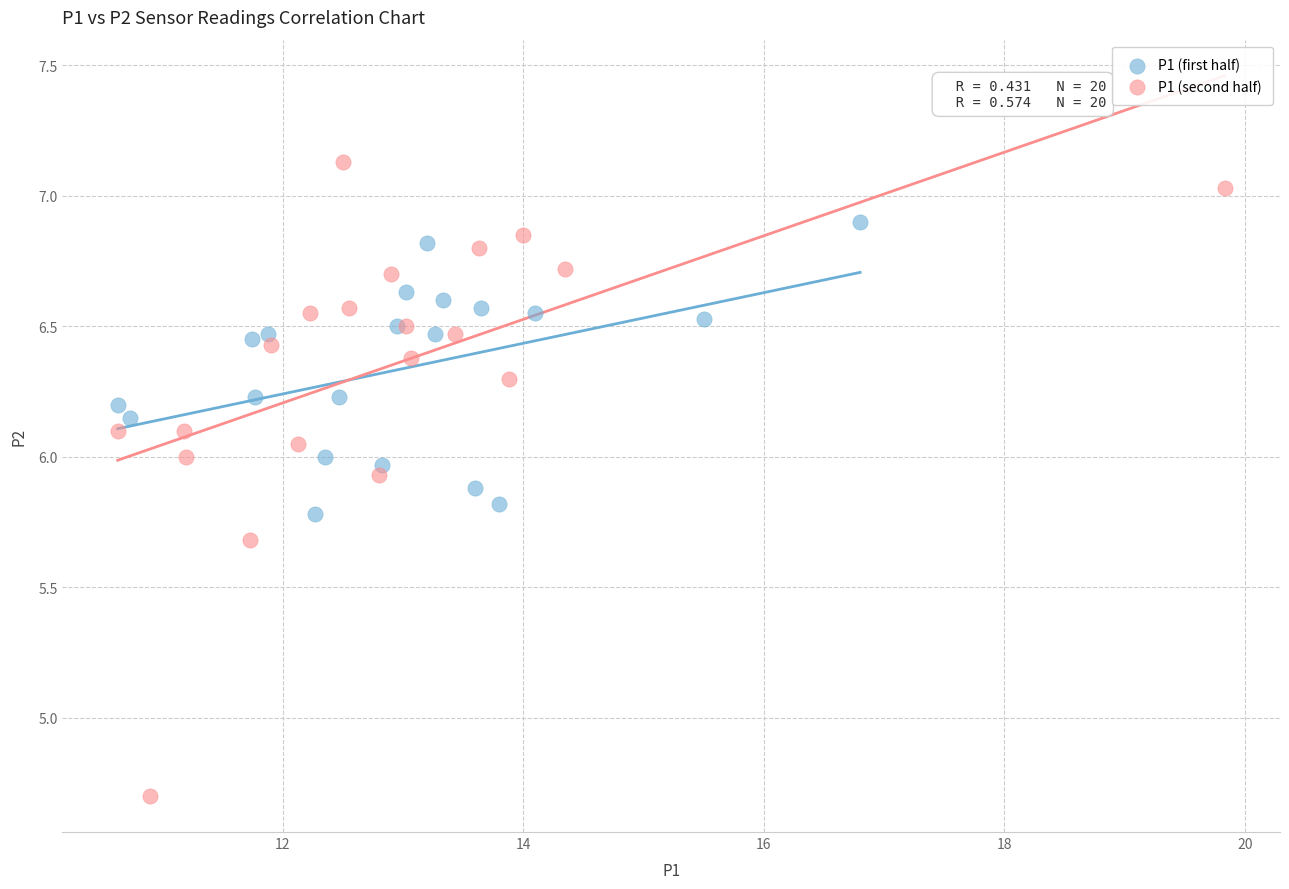

Which series reaches the minimum Y coordinate?

P1 (second half)